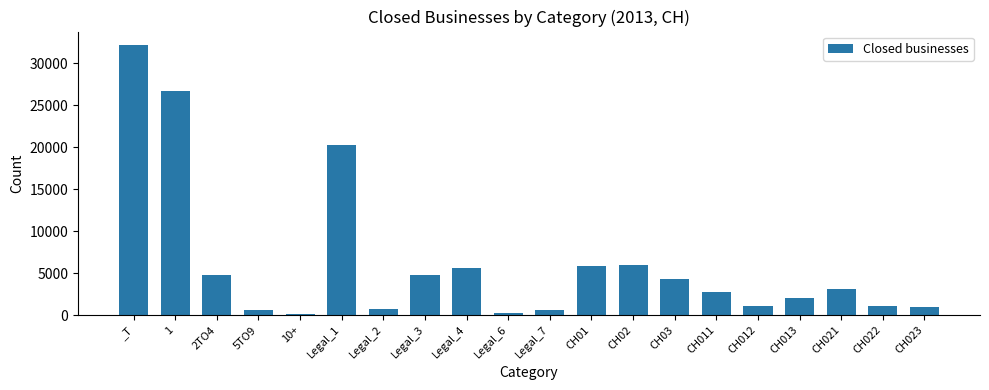

What is the difference between the maximum and minimum values?

31983